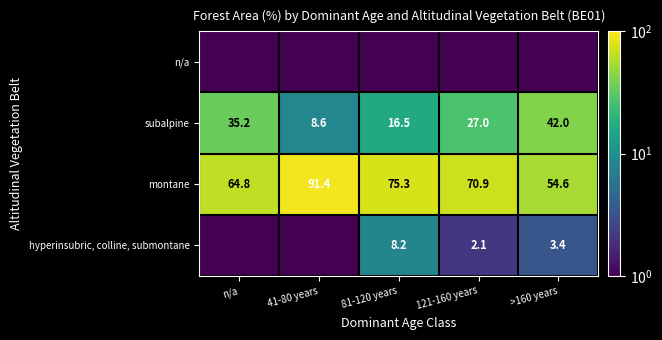

Where does the subalpine series first go above 27?

n/a